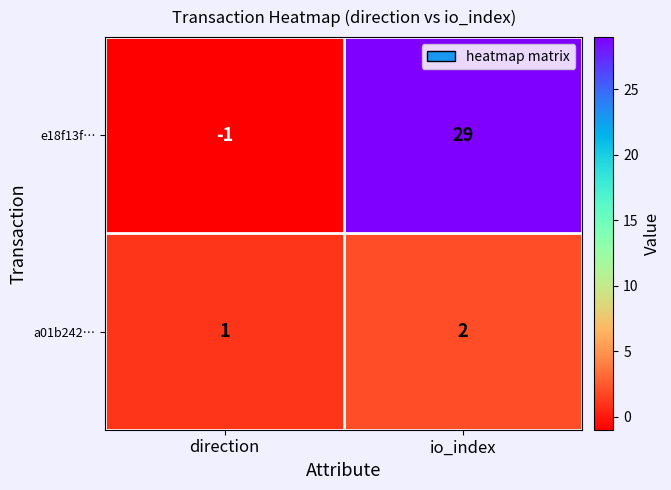

How many data points in a01b242… are less than 2?

1